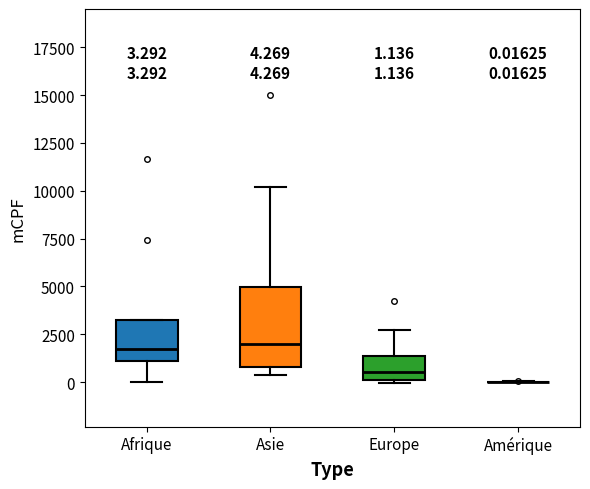

Comparing the boxes themselves (not the whiskers), which one is the tallest?

Asie